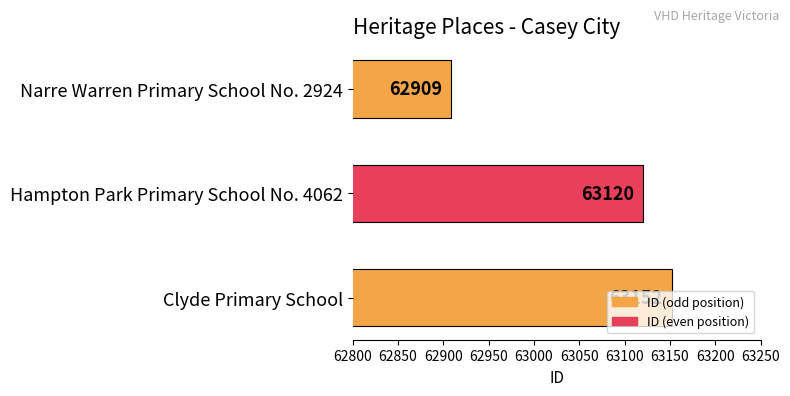

How many values are below 63120?

1